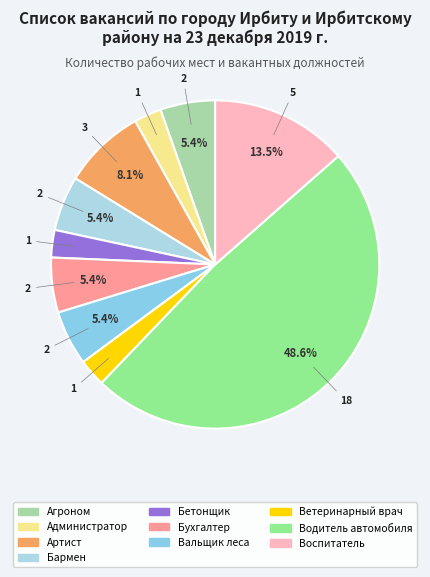

To the nearest percent, what is the difference between the Бармен and Ветеринарный врач slice percentages?

3%